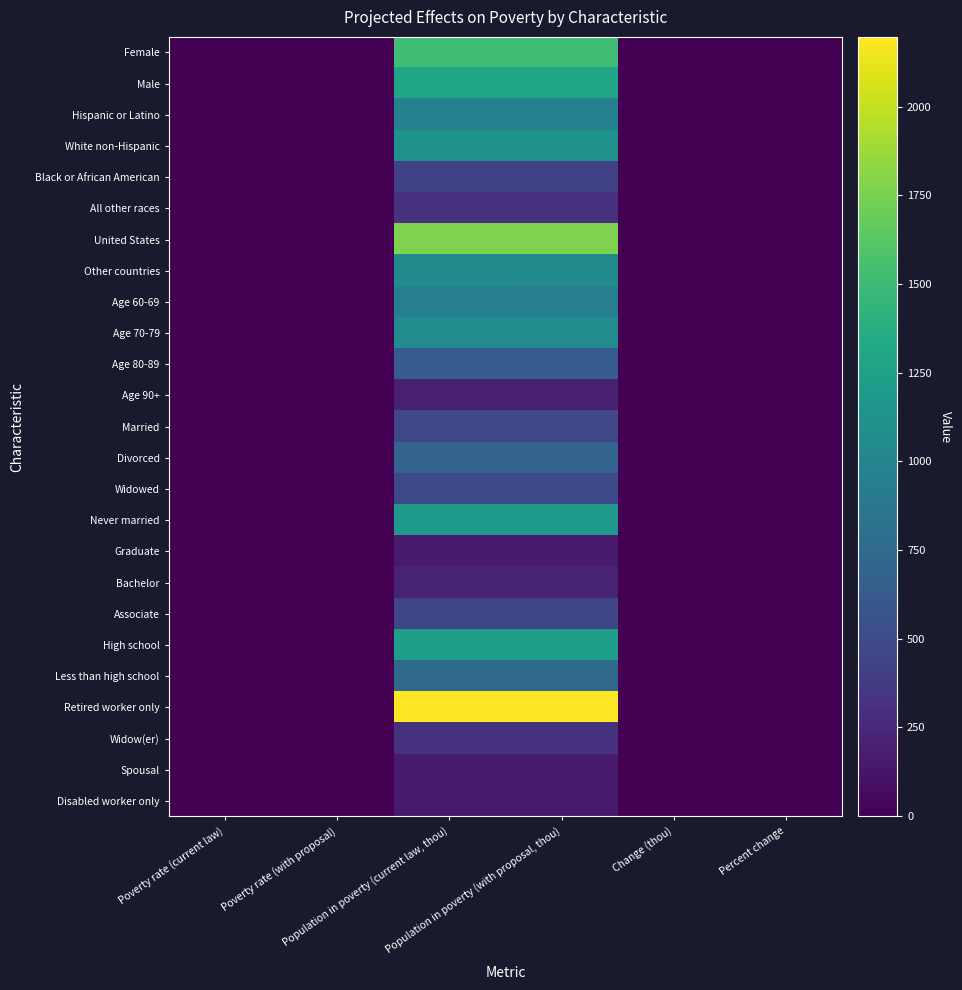

At how many categories does at least one series exceed 816?

2